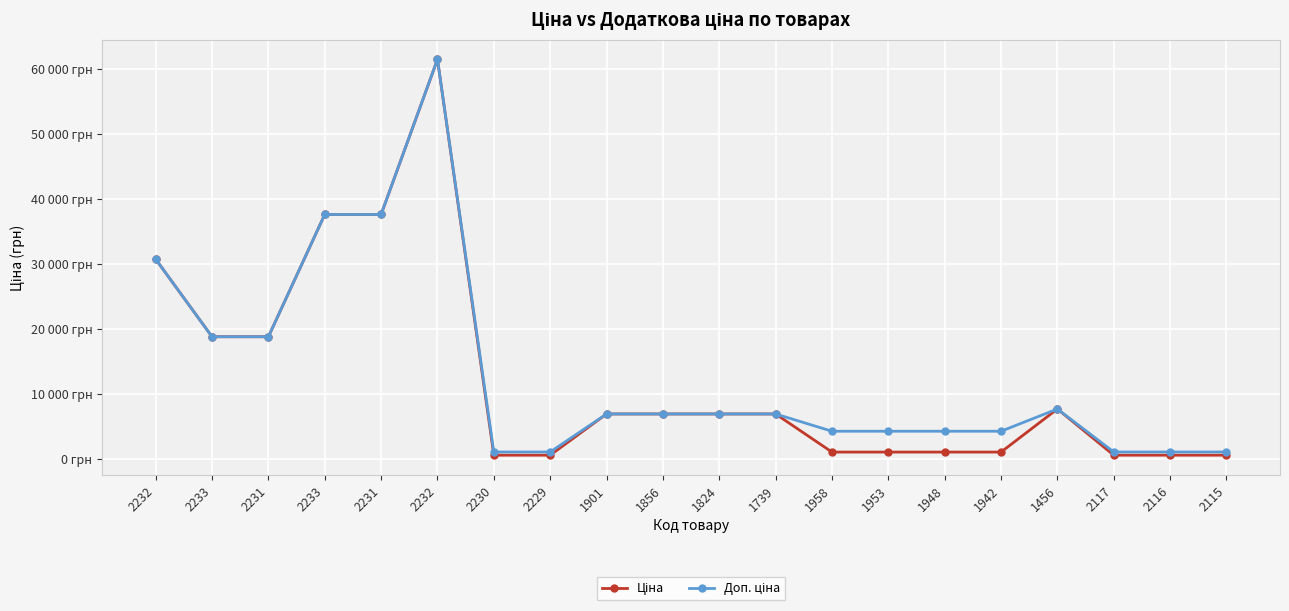

What is the value of the Доп. ціна point at the 1st from the left?

30717.1